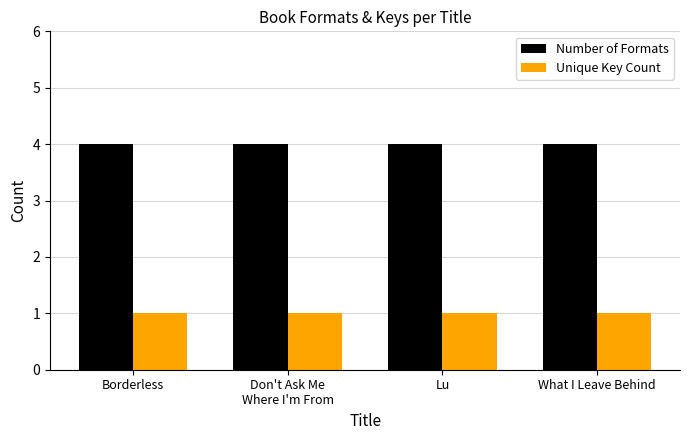

List the series in order of their peak value, lowest first.

Unique Key Count, Number of Formats